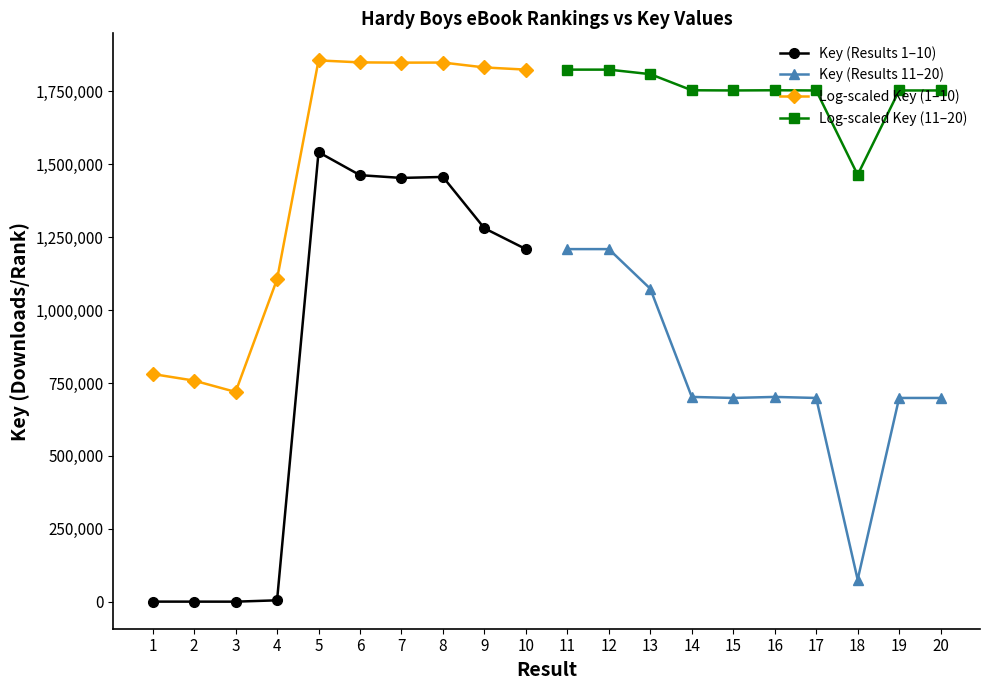

True or false: Key (Results 11–20) and Key (Results 1–10) cross at least once.

True